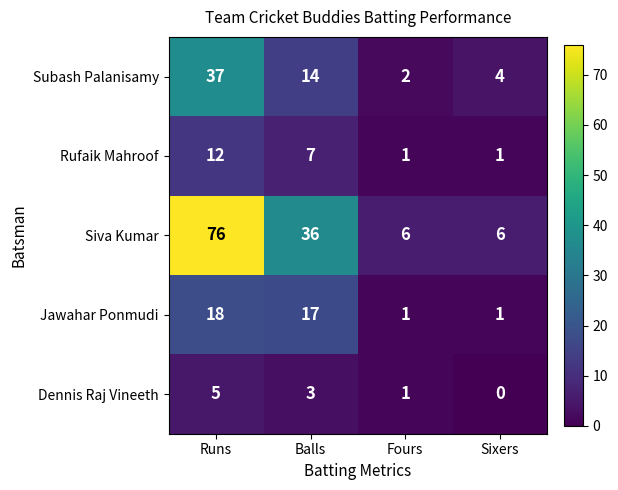

The Dennis Raj Vineeth series shows -2 at Sixers. True or false?

False